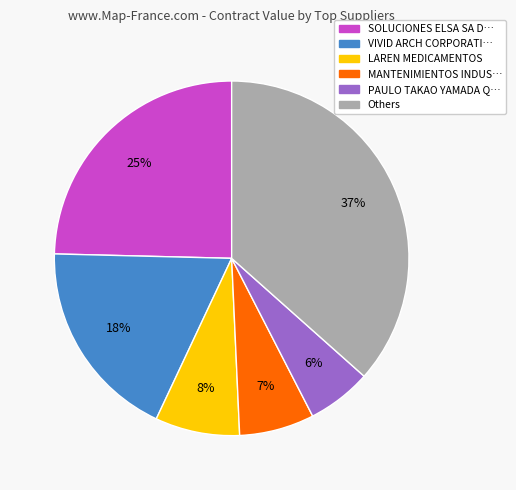

How many slices are in this pie chart?

6